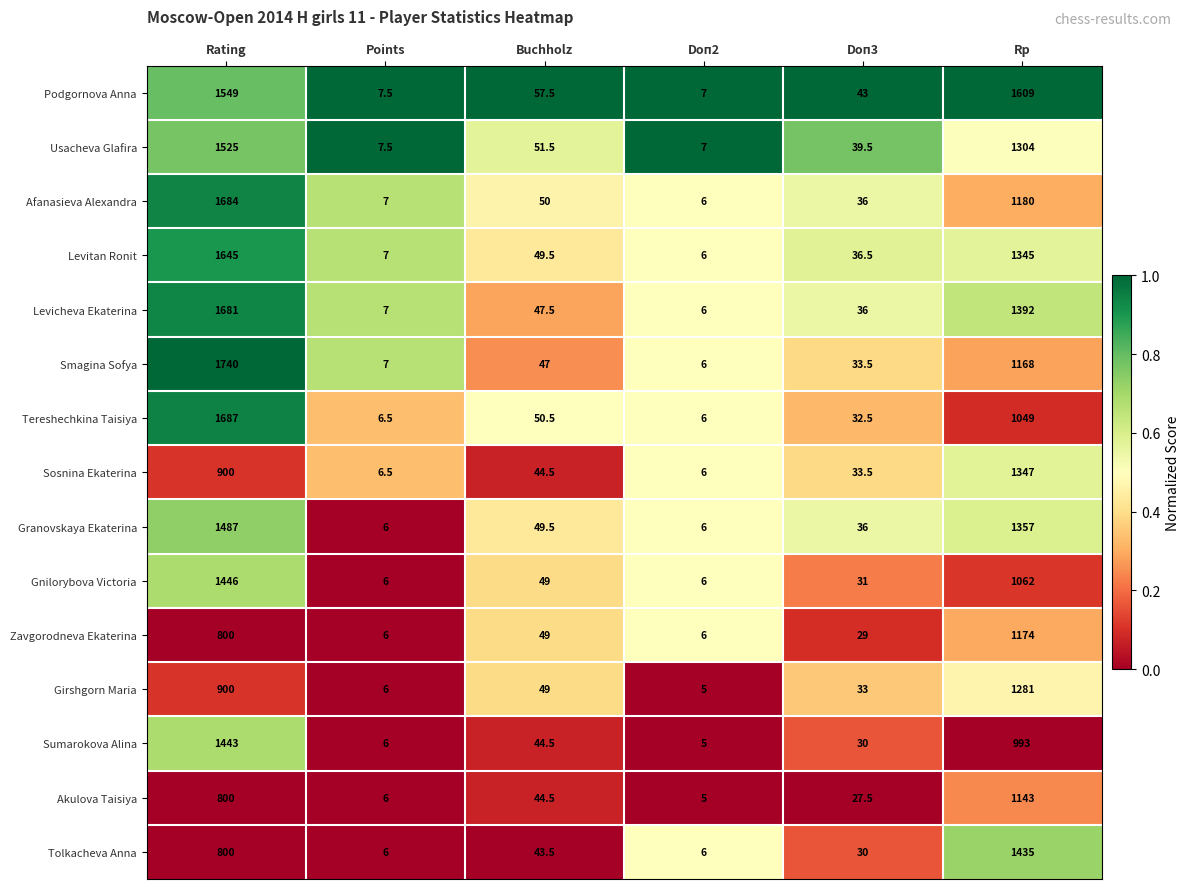

The value of Levicheva Ekaterina at Doп3 is 24.2. True or false?

False